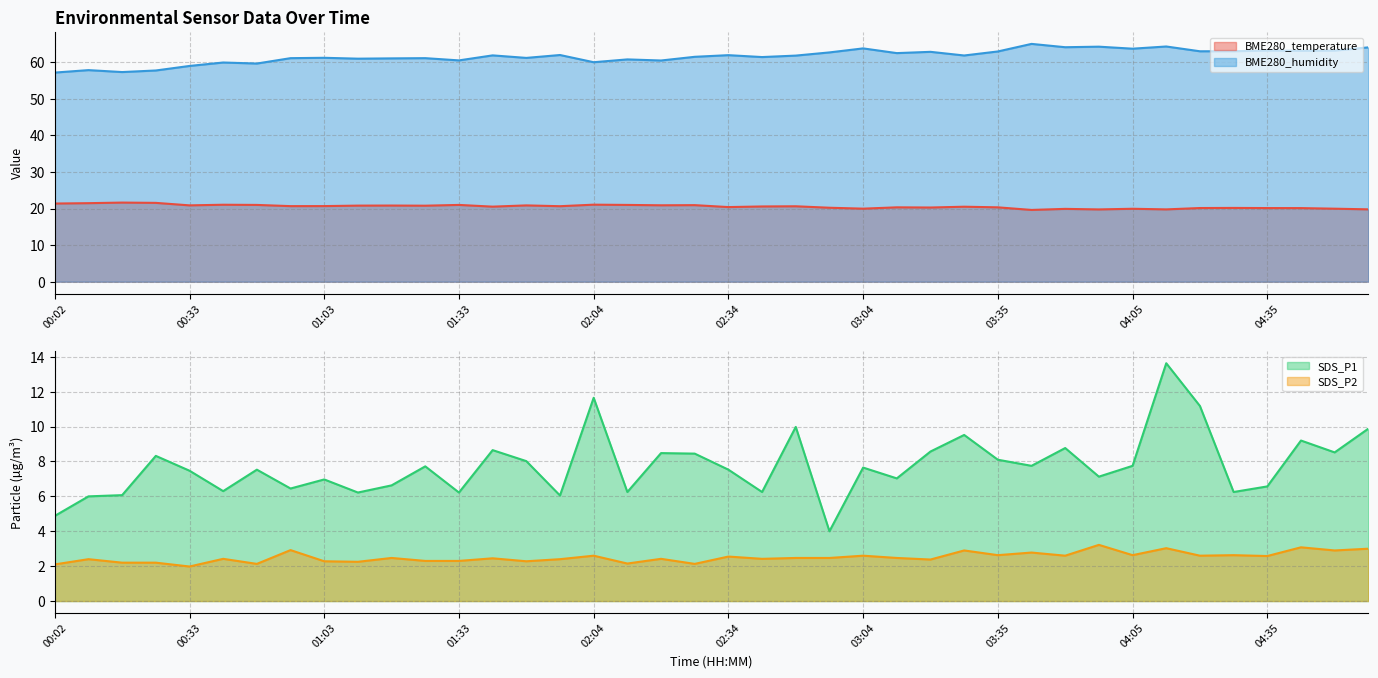

What is the spread (max minus min) of values at 04:51?

60.3